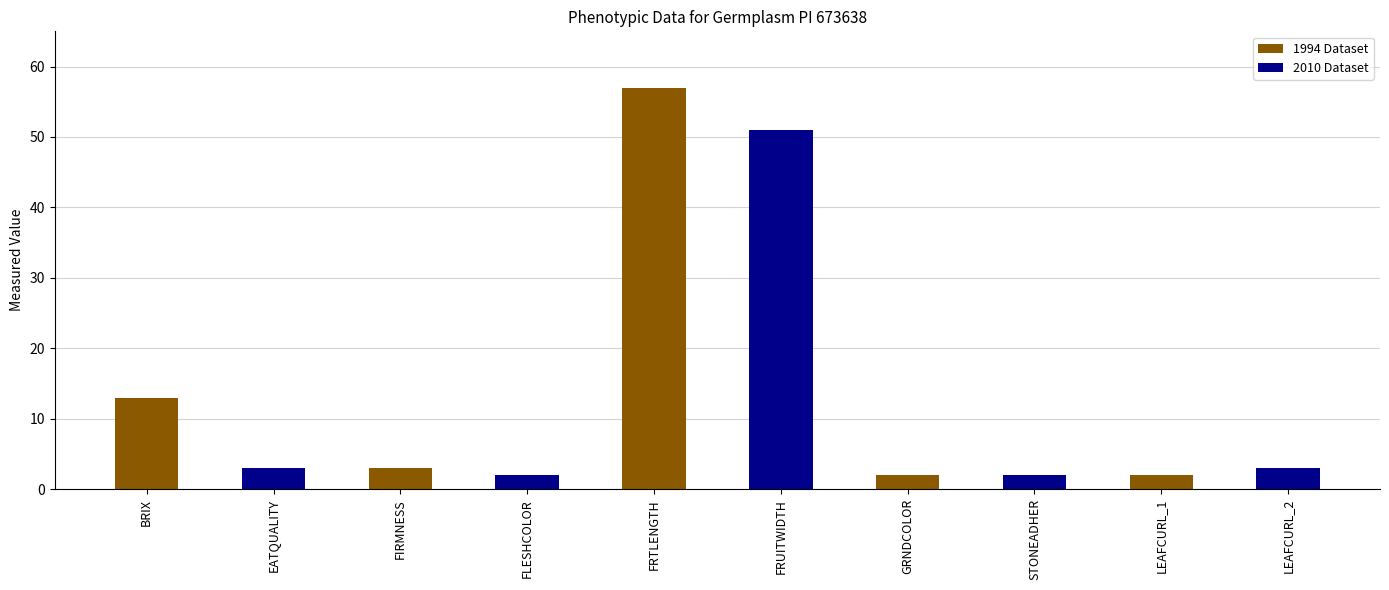

What is the value of the 9th bar from the left?

2